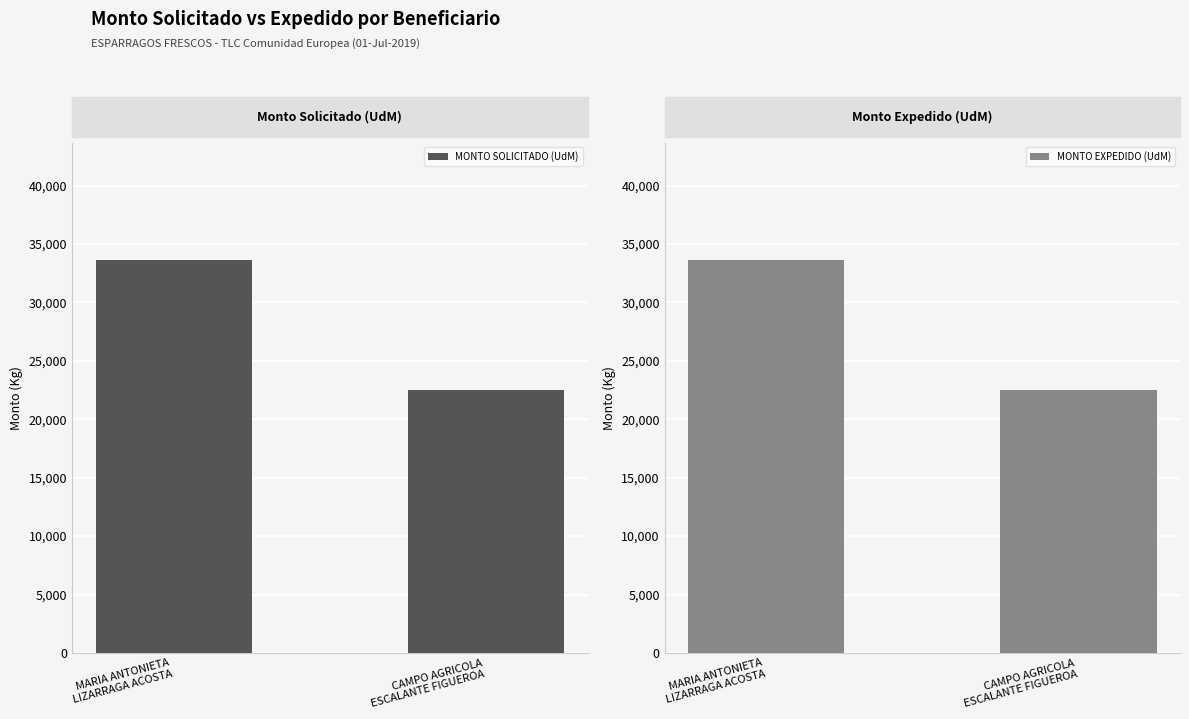

At which category does the chart reach its peak across all series?

MARIA ANTONIETA
LIZARRAGA ACOSTA